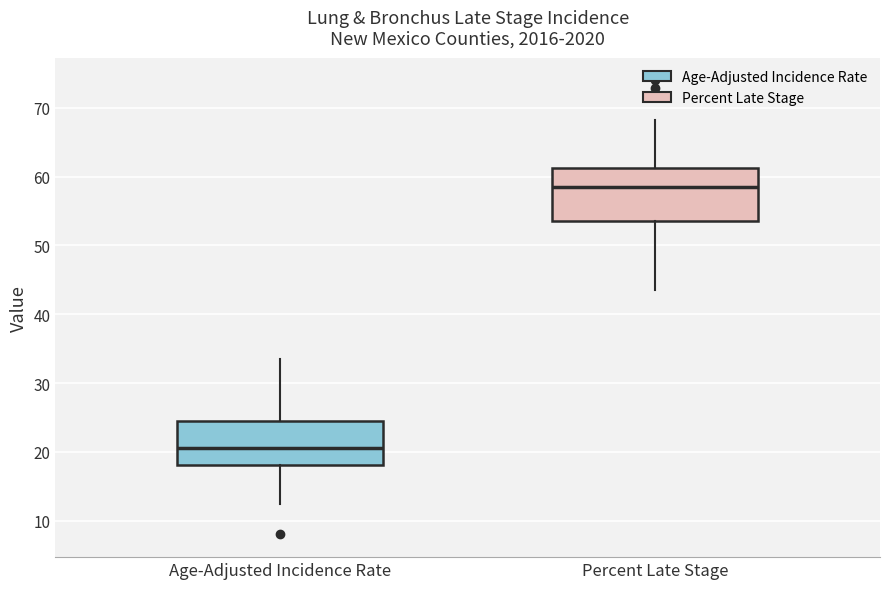

Which box has the highest median line?

Percent Late Stage